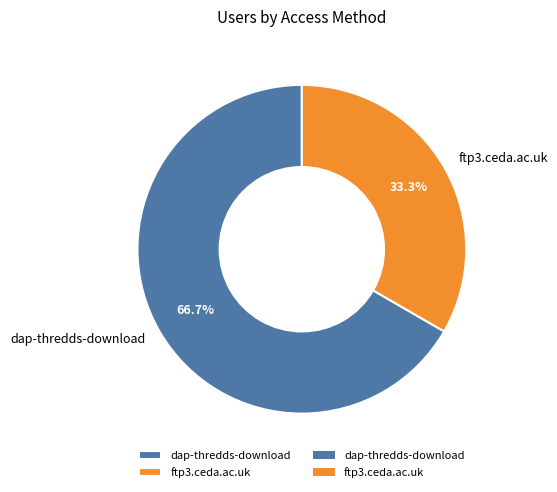

To the nearest percent, what portion does dap-thredds-download represent?

67%